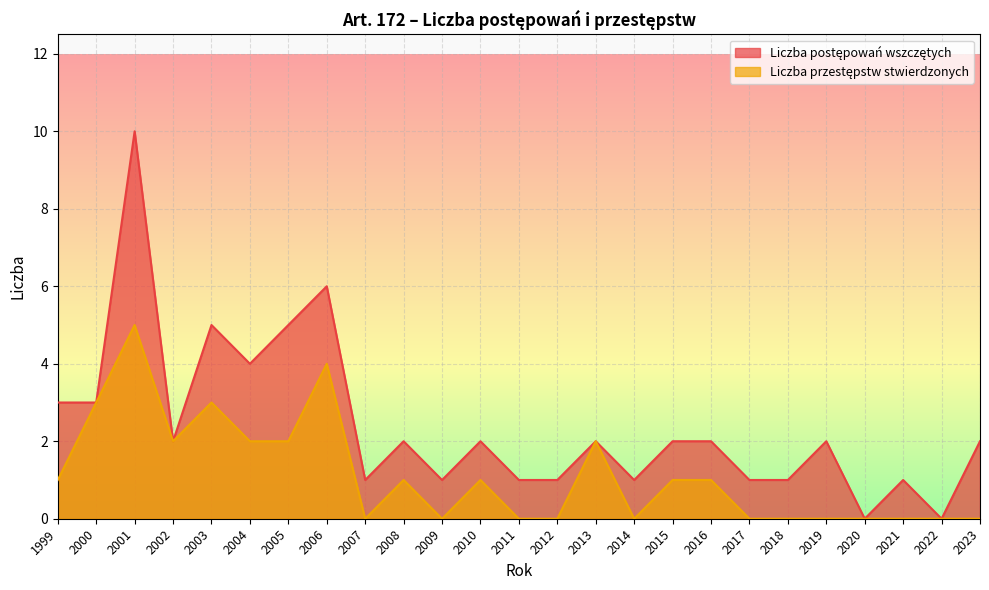

What are all the series names shown in the legend?

Liczba postępowań wszczętych, Liczba przestępstw stwierdzonych